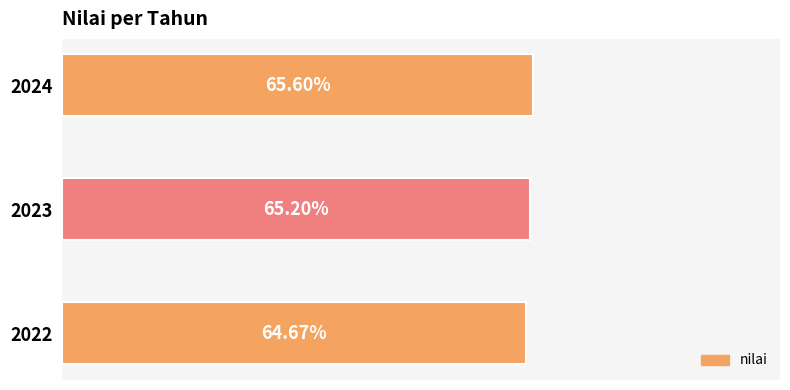

List the labels in order of value, largest first.

2024, 2023, 2022